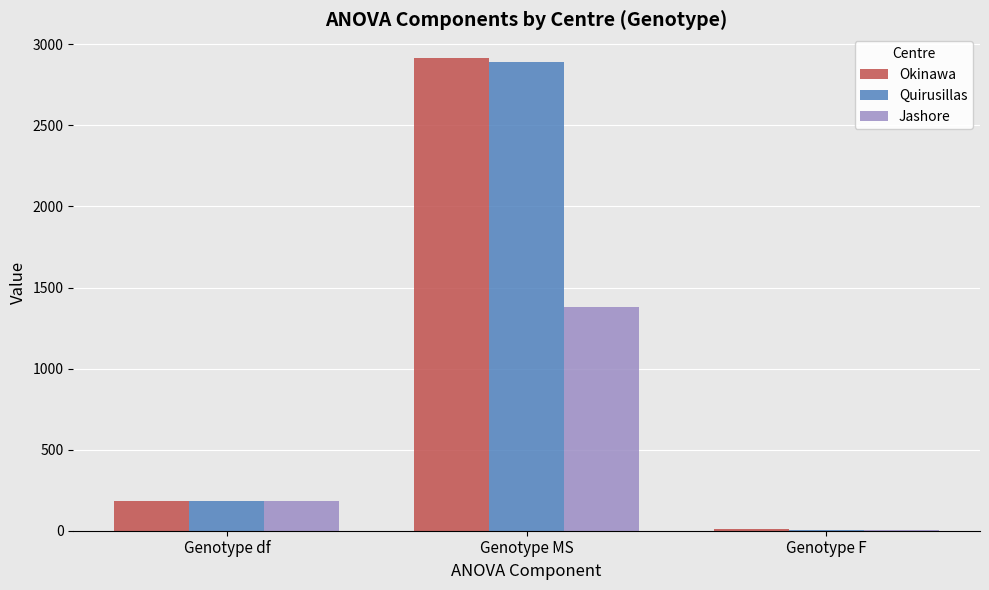

Between Genotype df and Genotype F, which series saw the biggest shift?

Jashore